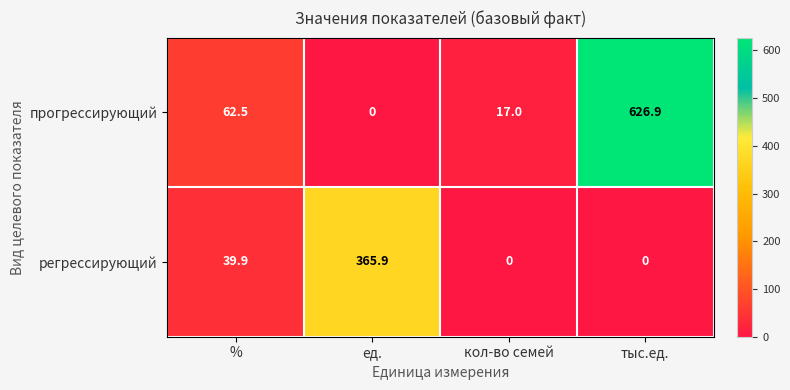

What is the spread (max minus min) of values at %?

22.6